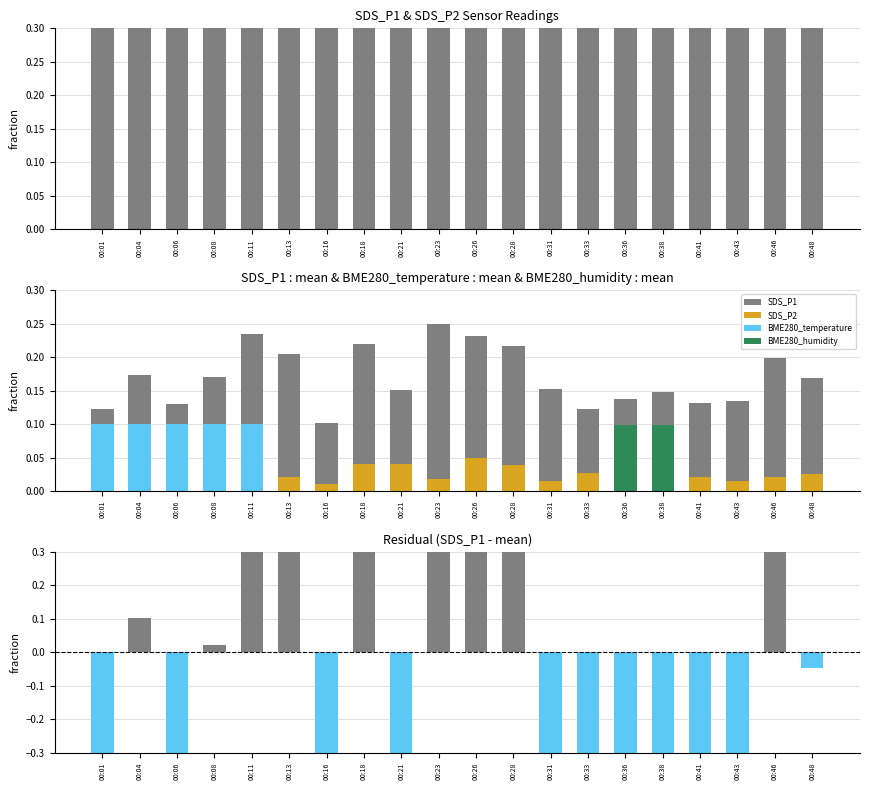

What is the total value across all series at 00:28?

7.0